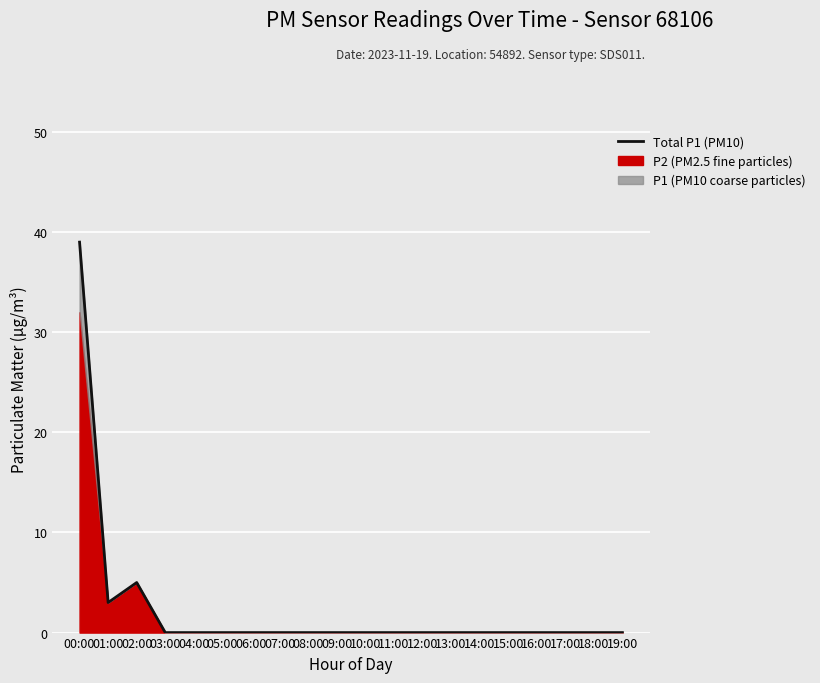

The value at 13:00 is -13. True or false?

False